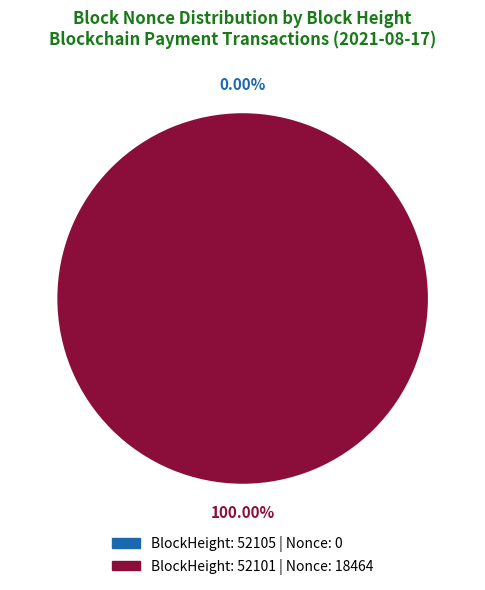

The 52105 slice represents 0% of the pie. True or false?

True